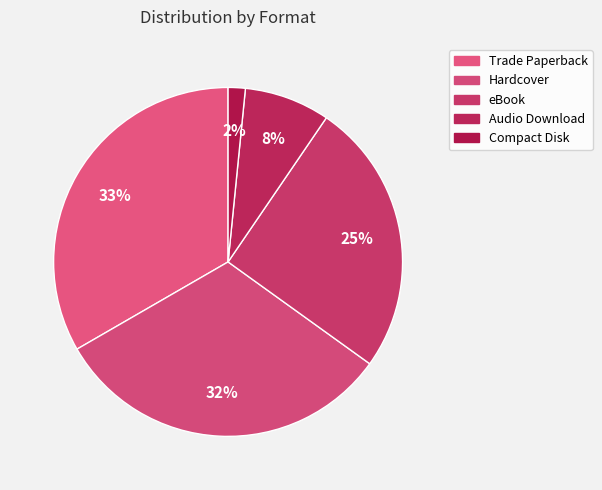

Count the number of slices in the pie.

5